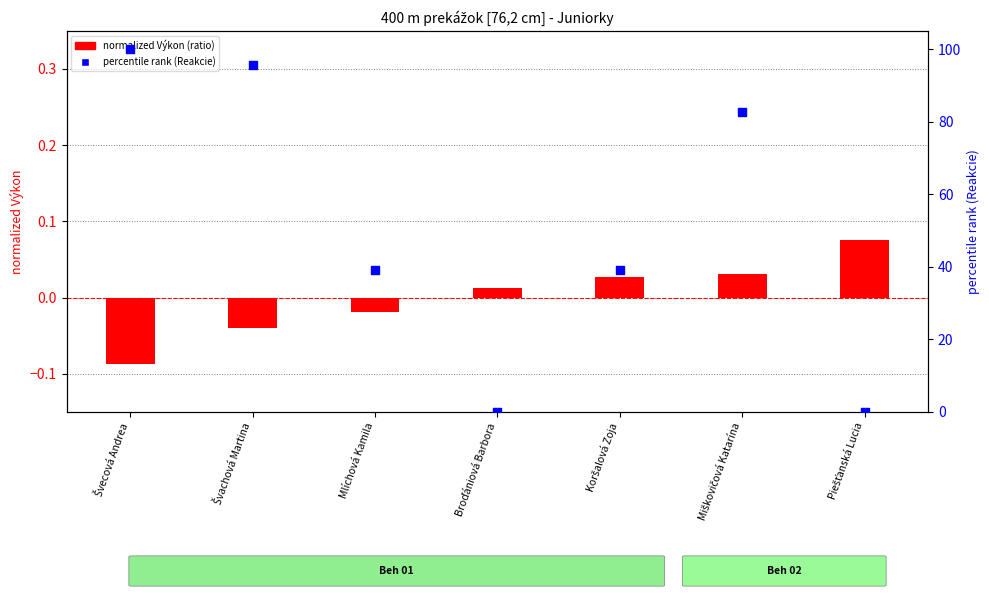

Which series contains the highest Y value?

percentile Reakcie